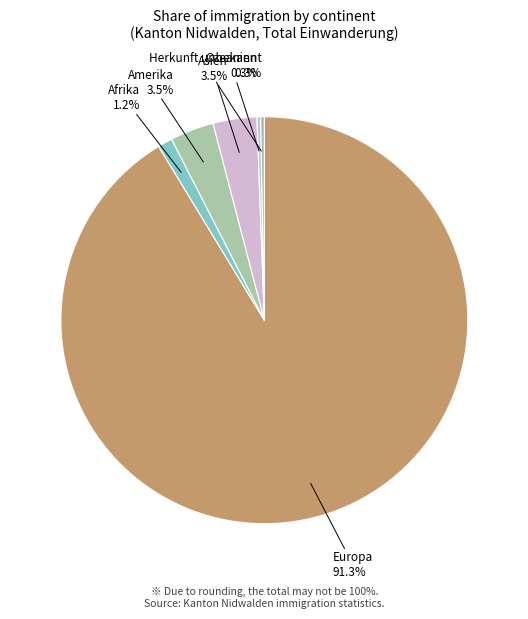

Count the number of slices in the pie.

6